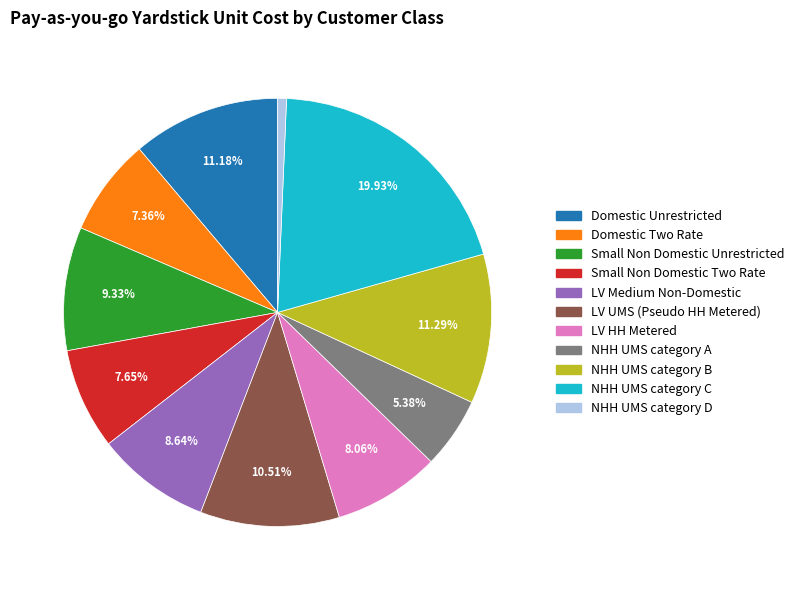

To the nearest percent, what is the average slice percentage?

9%